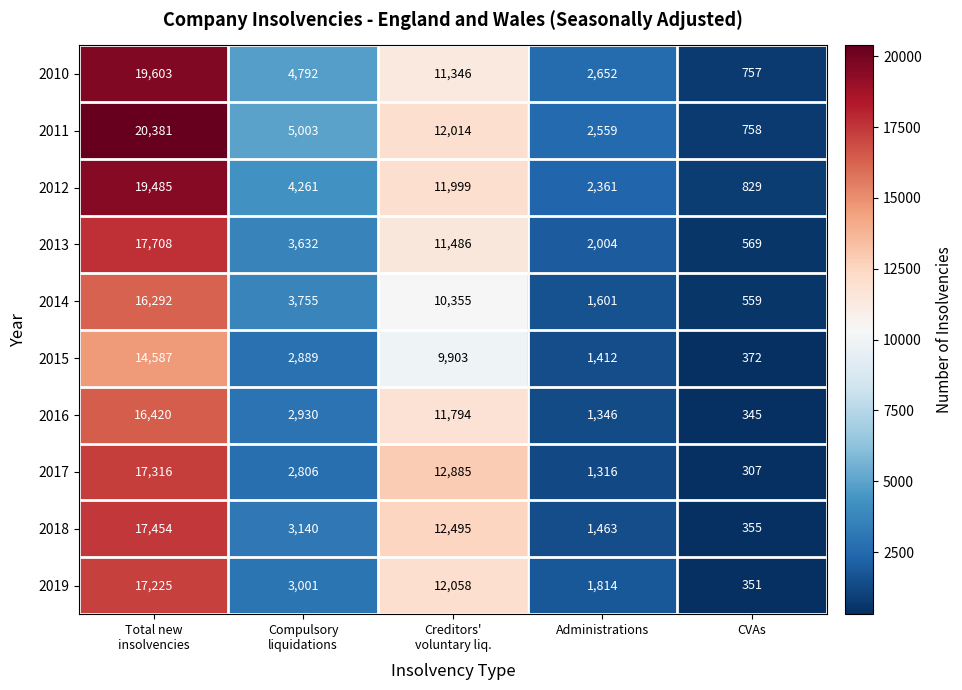

The value of 2019 at Administrations is 1814. True or false?

True